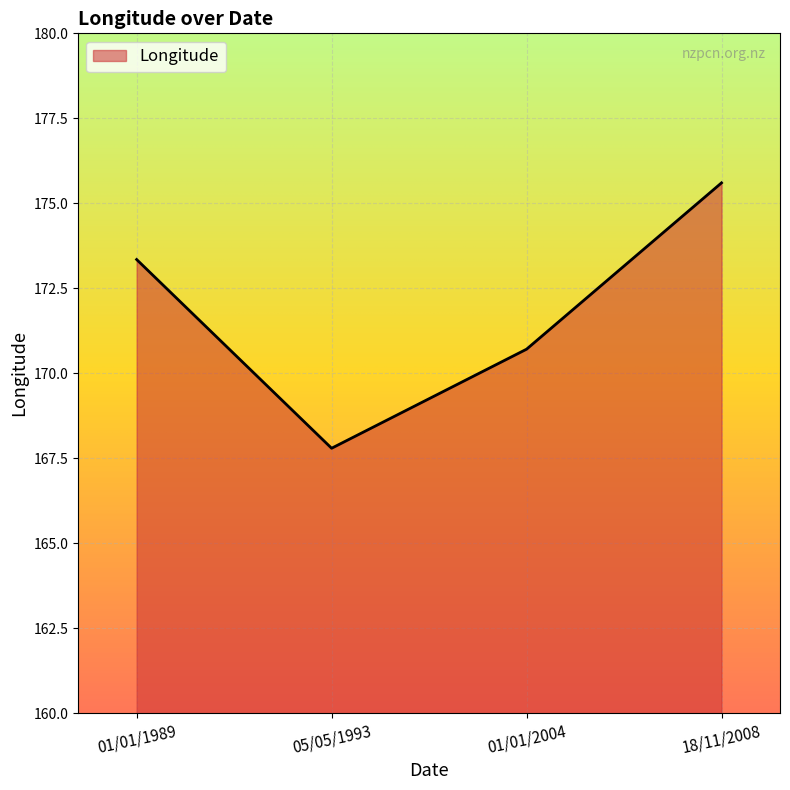

The value at 18/11/2008 is 57.4. True or false?

False